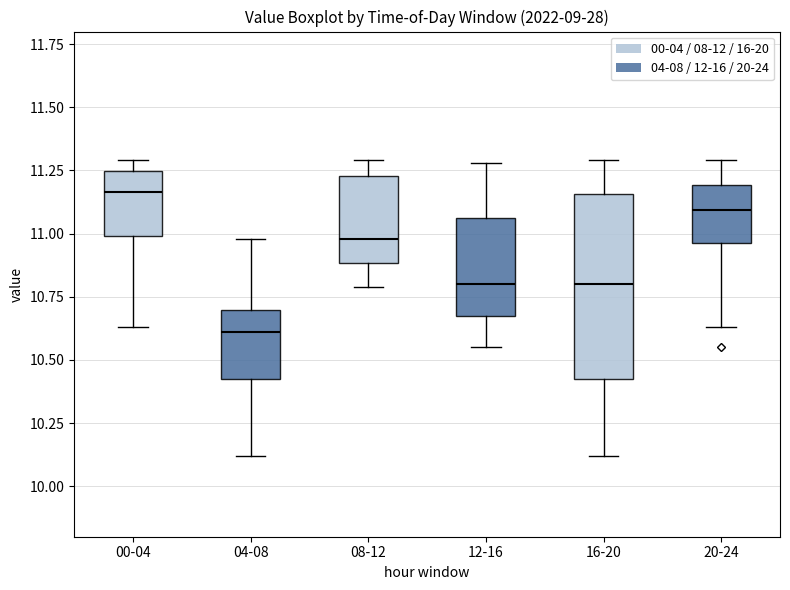

Which box is the tallest, from its lower edge to its upper edge?

16-20